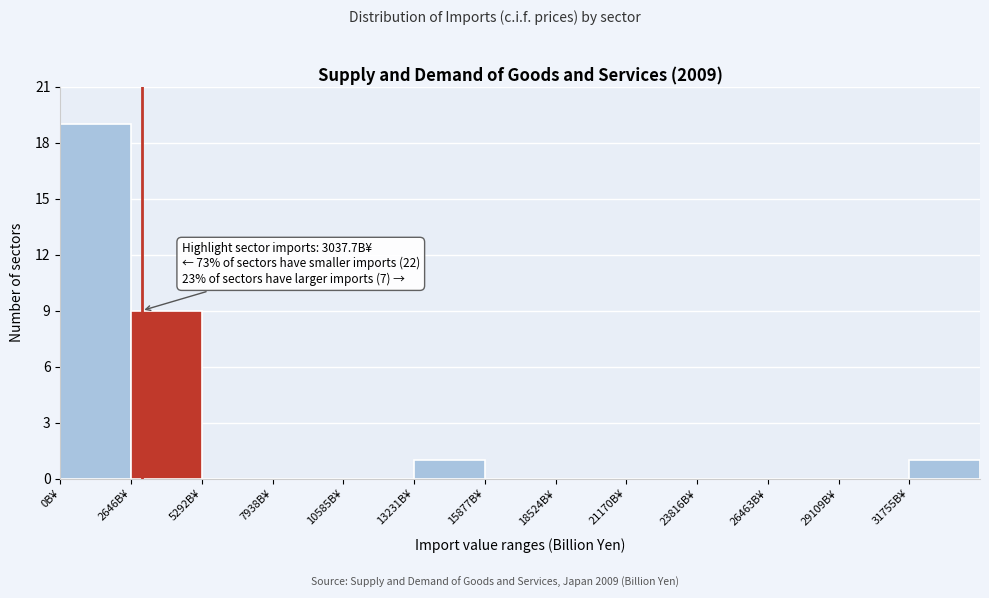

Over which range of the x-axis is the bar tallest?

0 to 2500